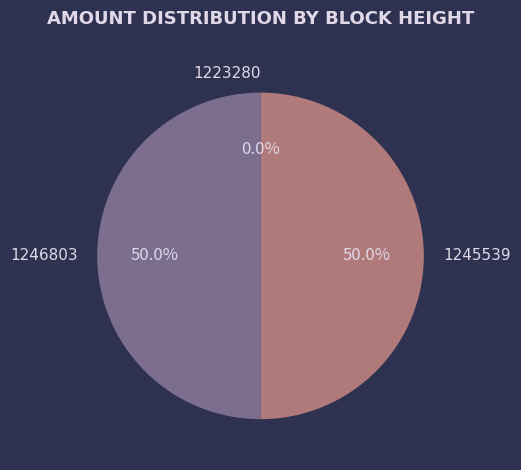

Approximately how many times larger is the value at 1245539 compared to 1246803?

1.0